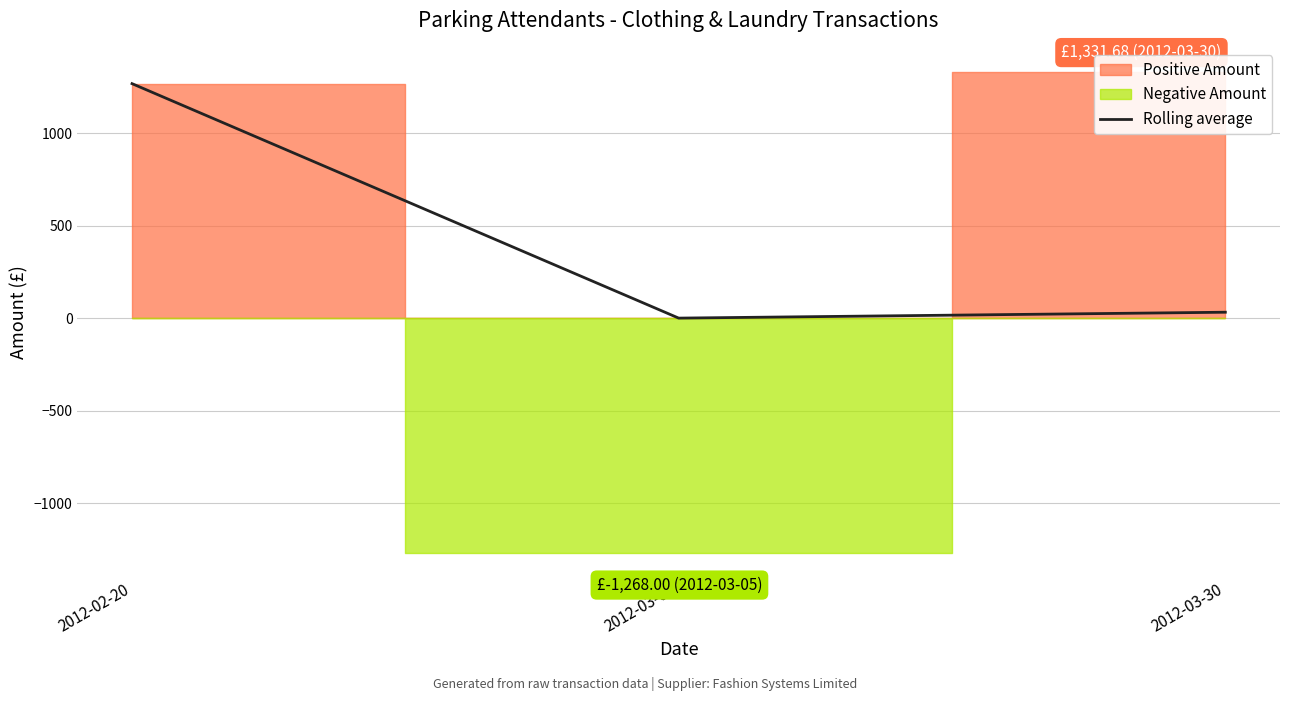

How many lines are shown in the chart?

1